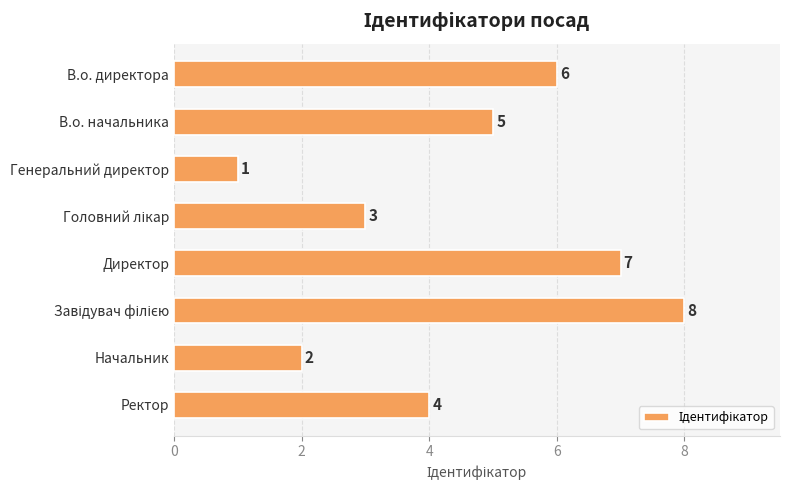

What is the sum of all values?

36